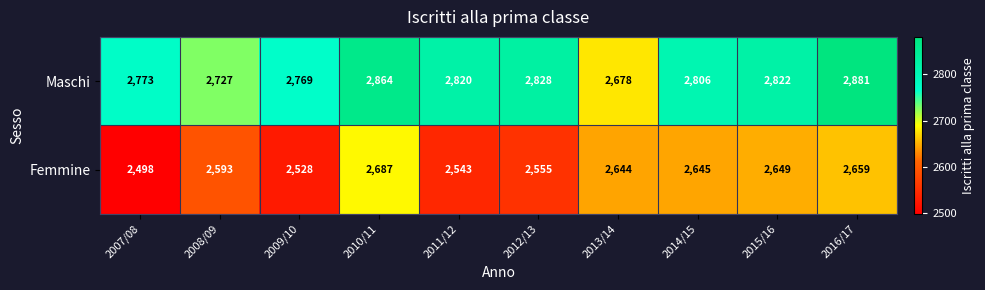

Is it true that Maschi equals 1679 at 2016/17?

False